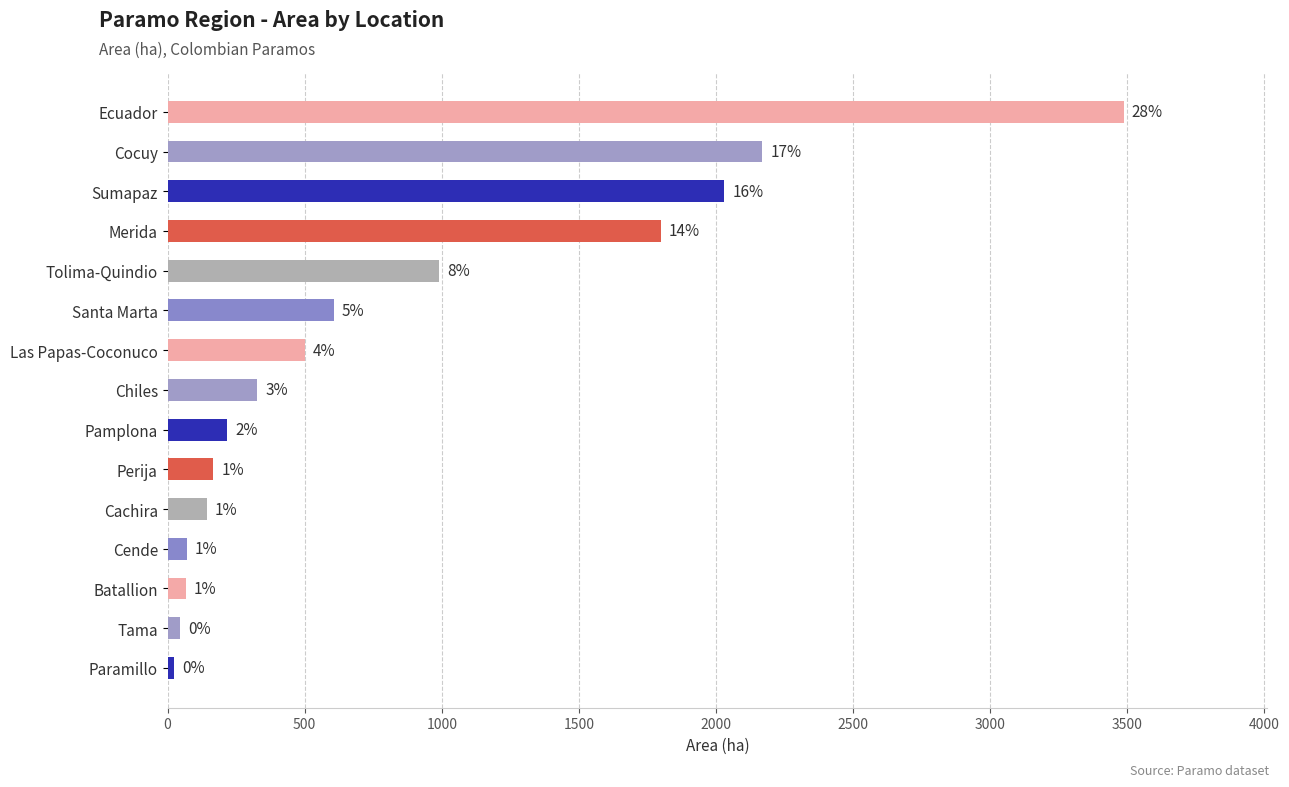

How many bars are there in total?

15